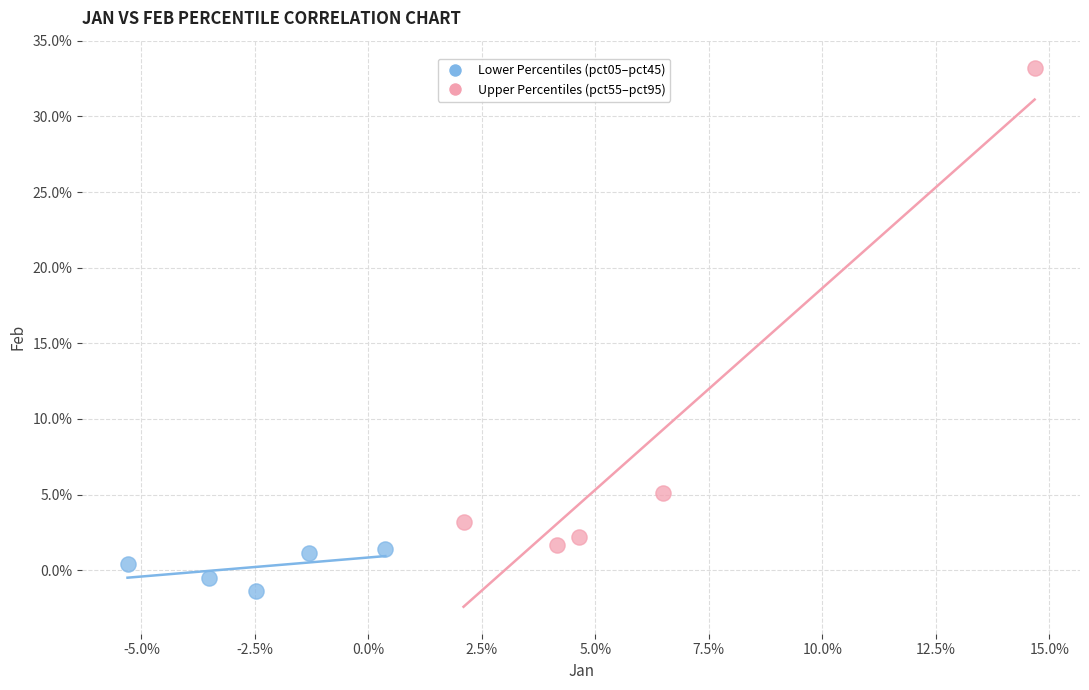

Which series reaches the minimum Y coordinate?

Lower Percentiles (pct05–pct45)